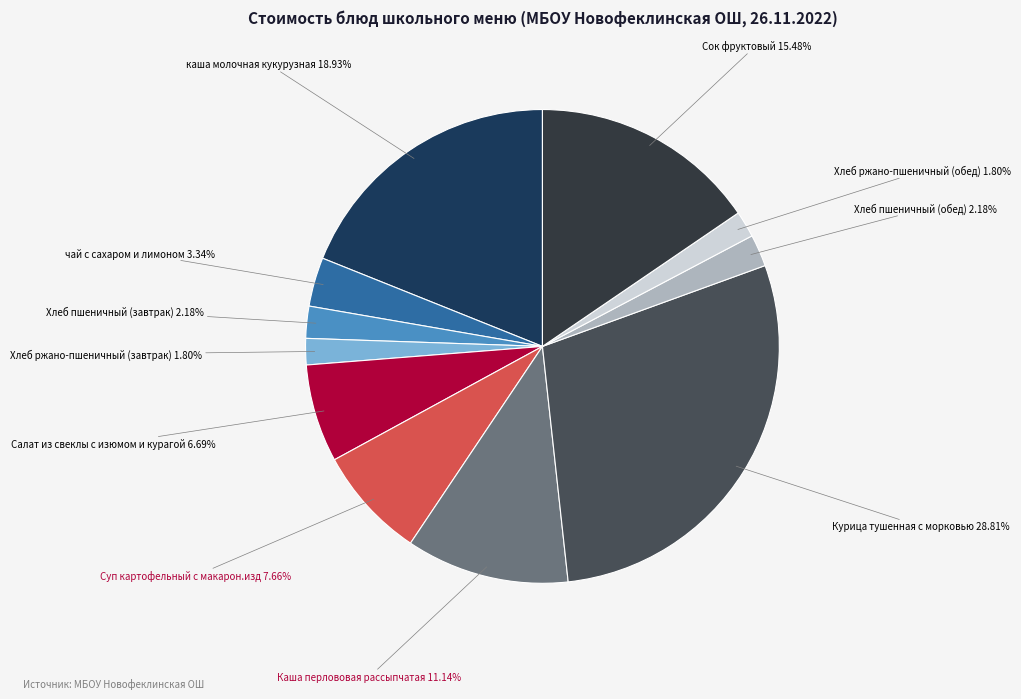

Which slice is the largest?

Курица тушенная с морковью